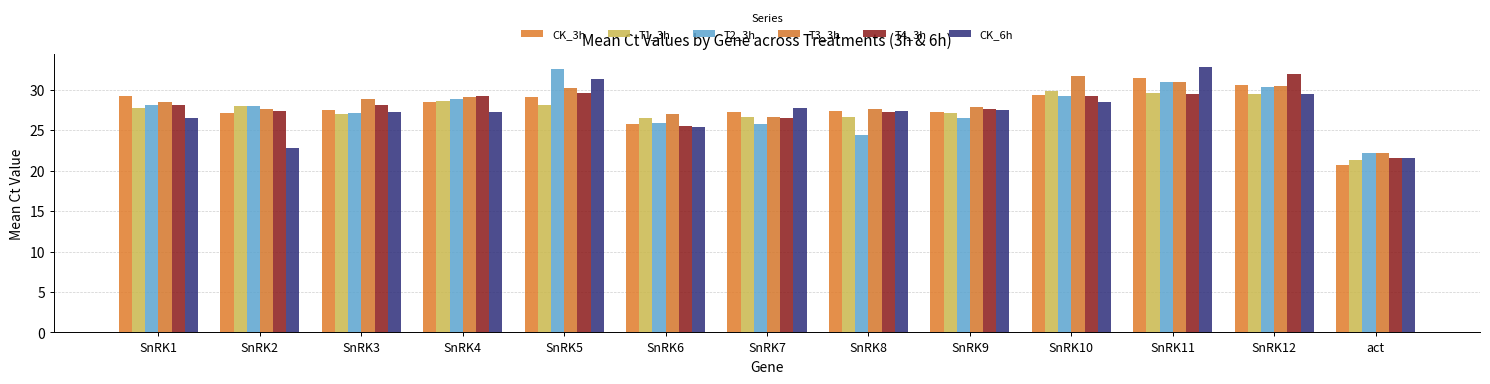

What is the minimum value shown in the chart?

20.8